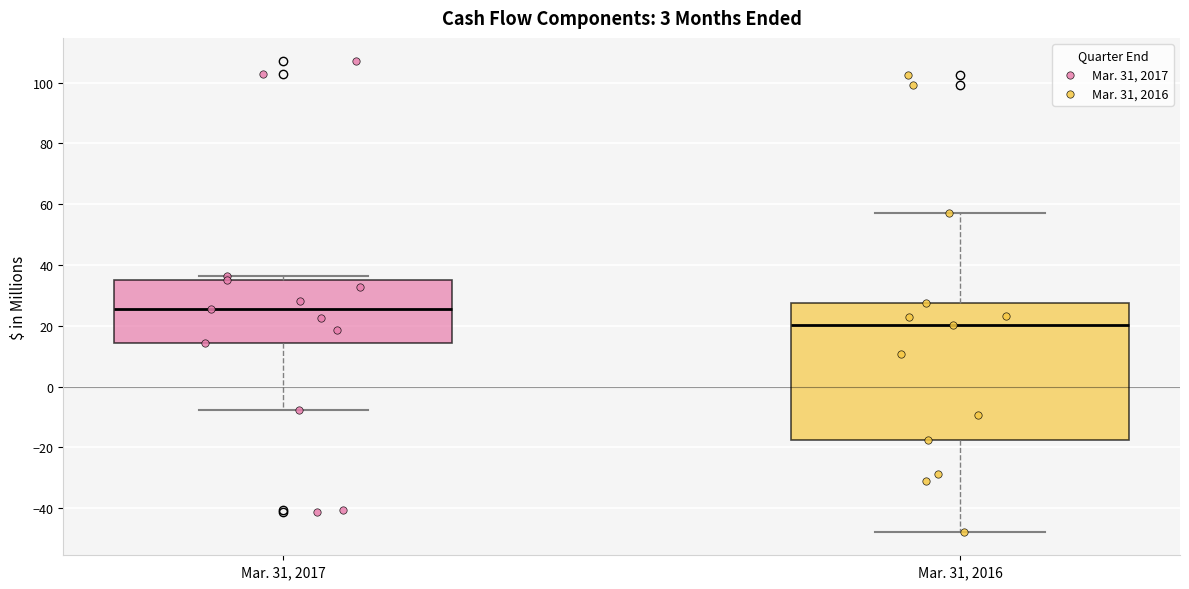

Reading left to right, read every box against the y-axis: the position of its median line, the range the box covers, and the ends of its whiskers. The values are not printed on the chart, so give them approximately, as read against the axis.

Mar. 31, 2017: median 26, box 14 to 36, whiskers -8 to 36 (just above the box's upper edge)
Mar. 31, 2016: median 20, box -18 to 28, whiskers -48 to 58